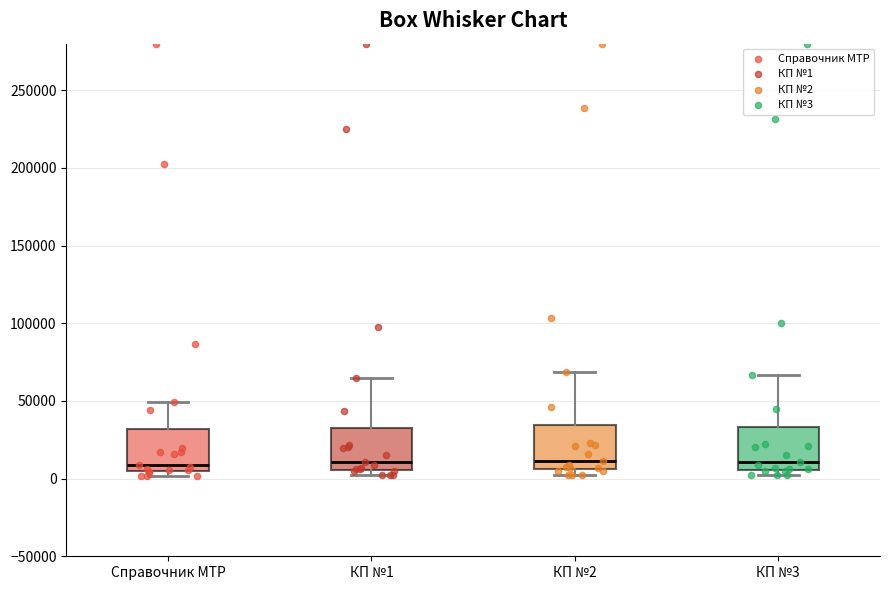

Where does the upper whisker of the box for КП №1 end on the y-axis? The values are not printed on the chart, so give them approximately, as read against the axis.

65000